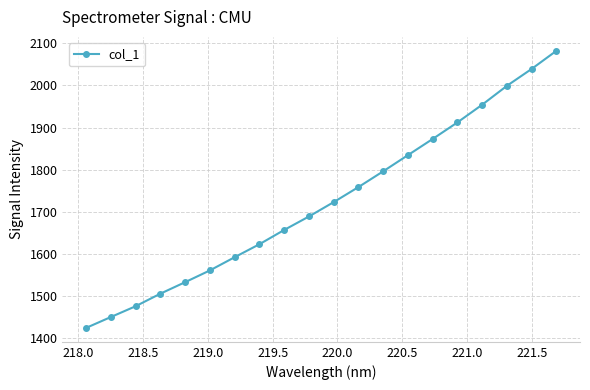

What is the difference between the maximum and minimum values?

659.0